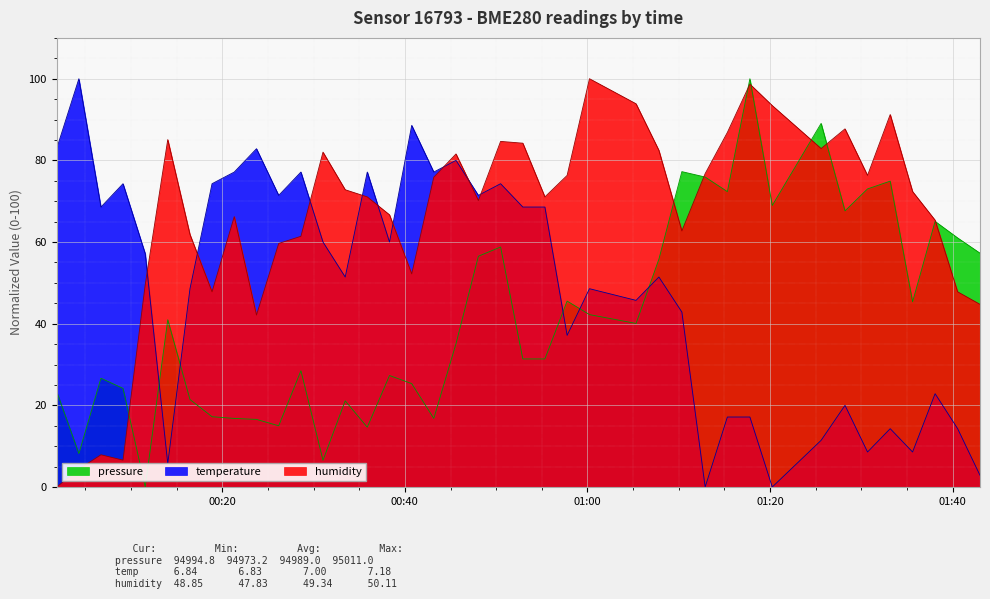

Rank the series by their average value, from lowest to highest.

pressure, temperature, humidity